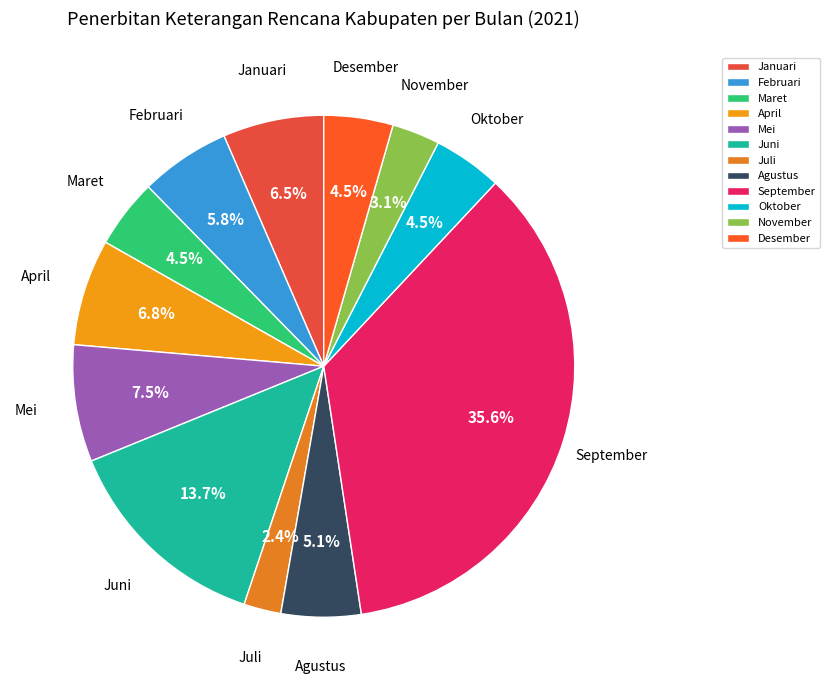

Combined, what portion of the pie is Juni and Februari?

19.5%